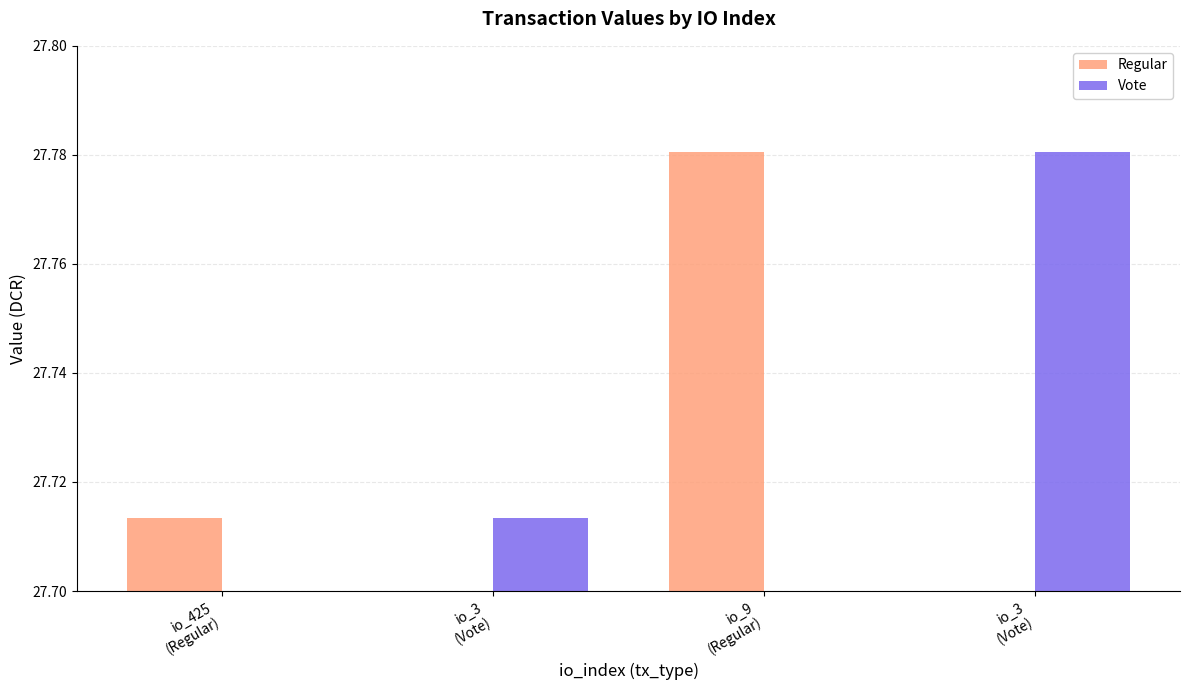

Does the chart contain any negative values?

No